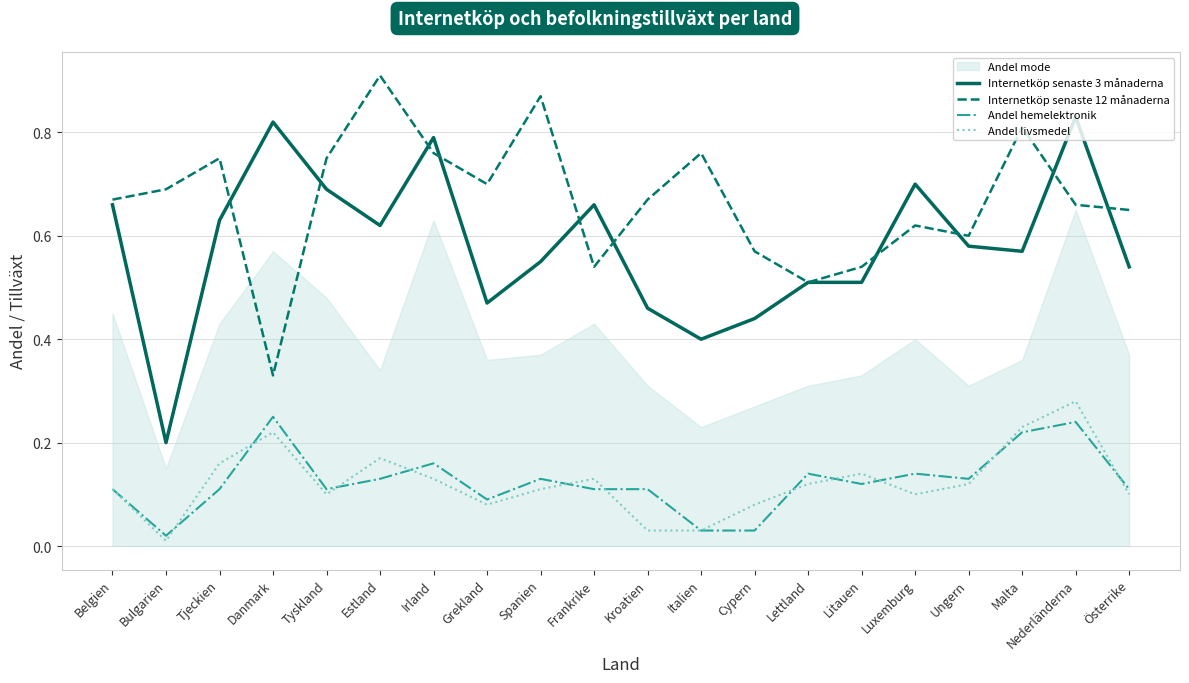

True or false: Internetköp senaste 3 månaderna has more than 0 points higher than both neighbors.

True